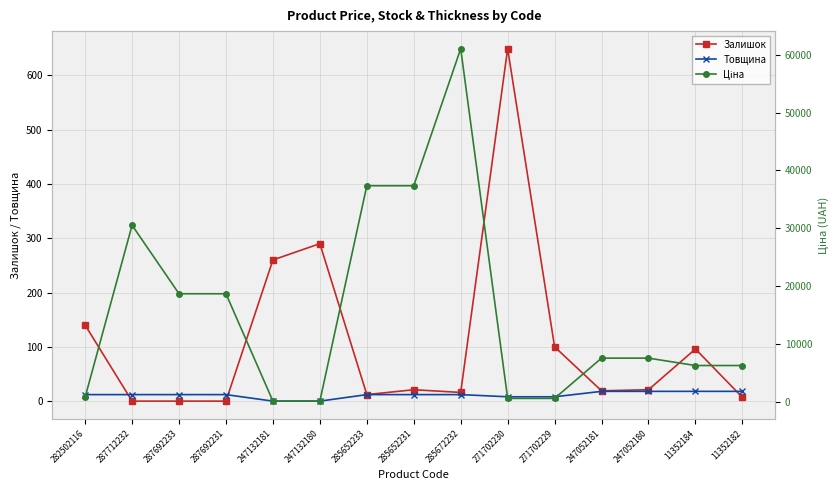

Which has a higher value, 11352182 or 285652233?

285652233